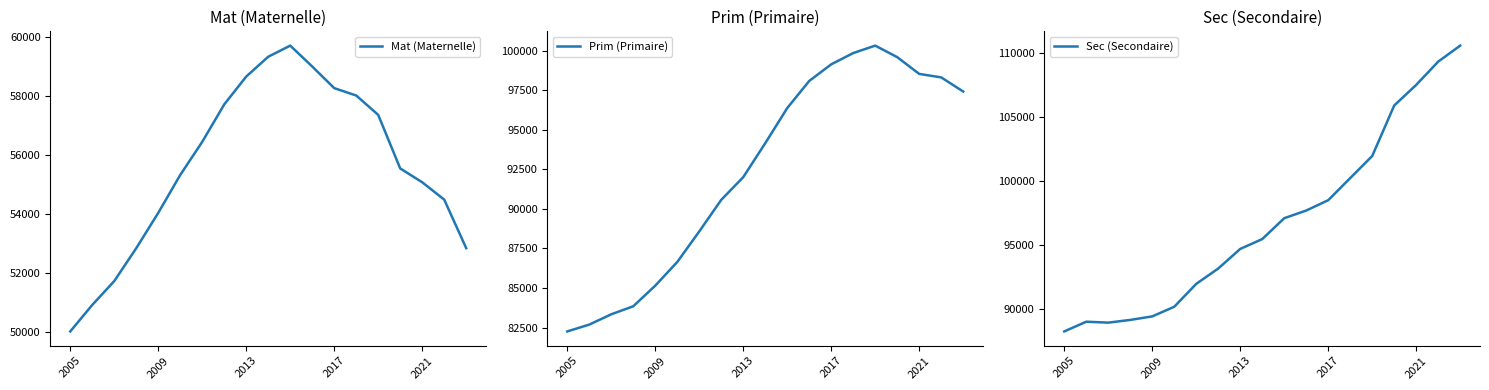

The value of Sec (Secondaire) at 11 is 49681. True or false?

False